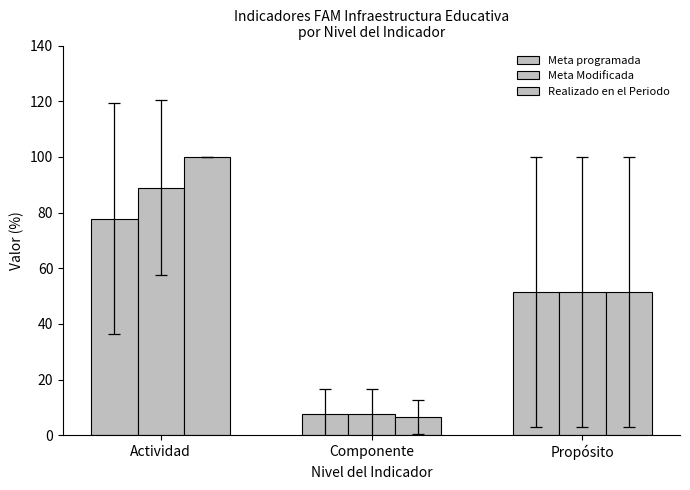

Reading right to left, transcribe all the data shown in this chart.

Meta programada: 51.5	7.7	77.8
Meta Modificada: 51.5	7.7	88.9
Realizado en el Periodo: 51.5	6.4	100.0